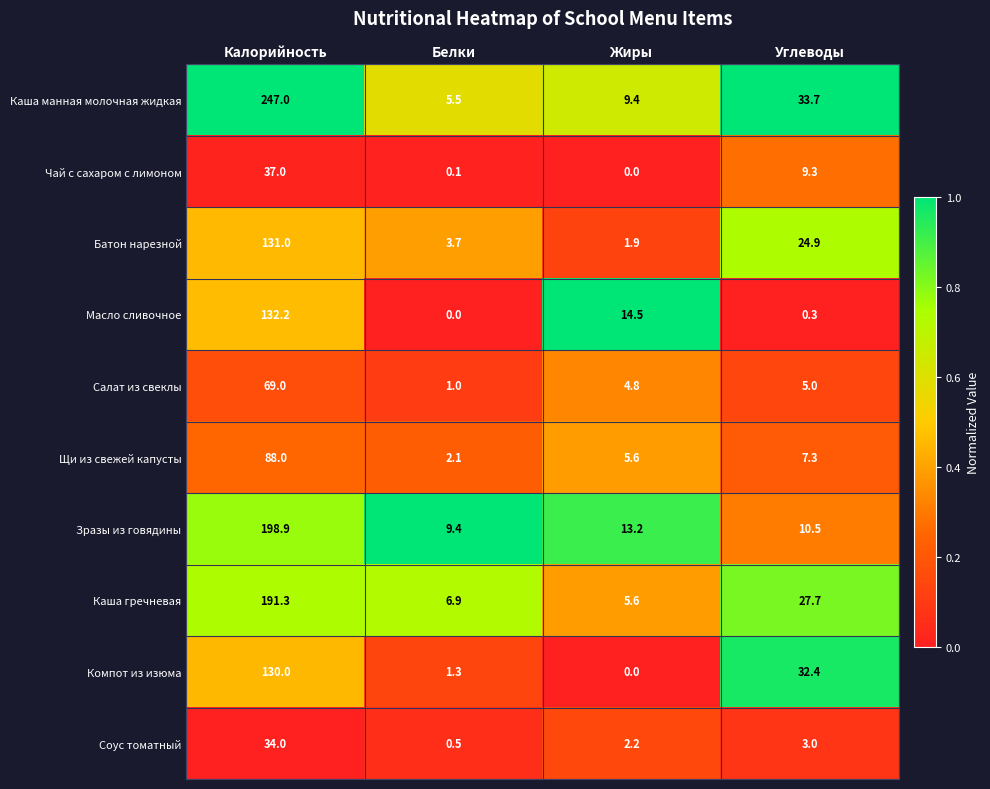

At which label is Зразы из говядины closest to 104?

Жиры